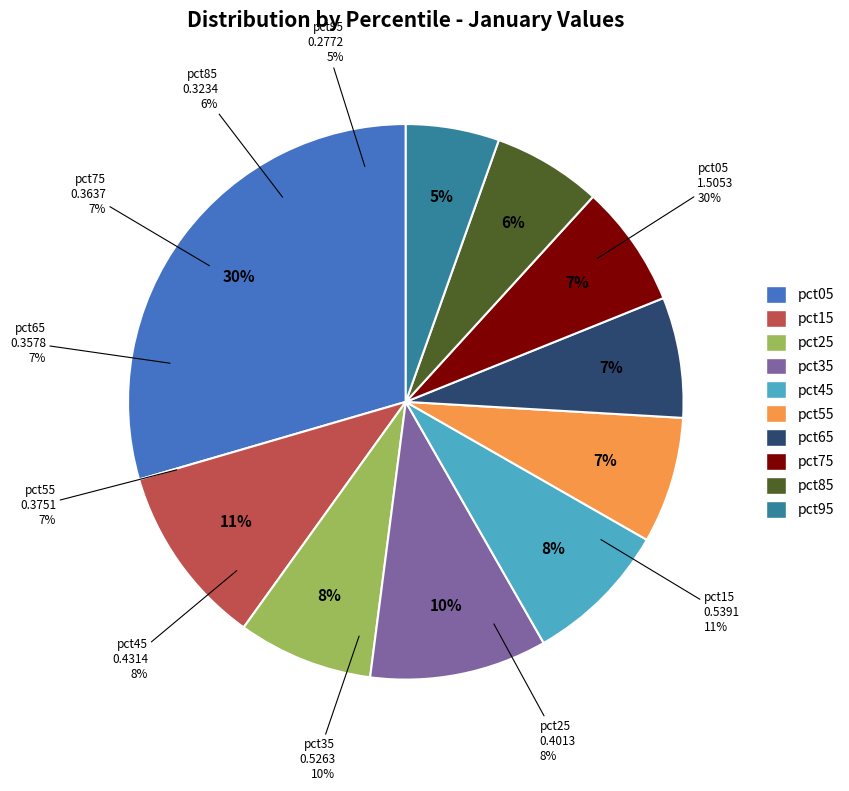

What portion of the pie excludes pct55?

92.6%